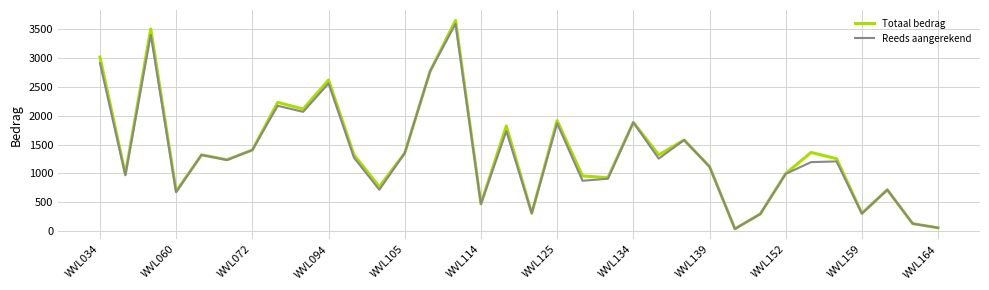

What is the greatest value displayed?

3654